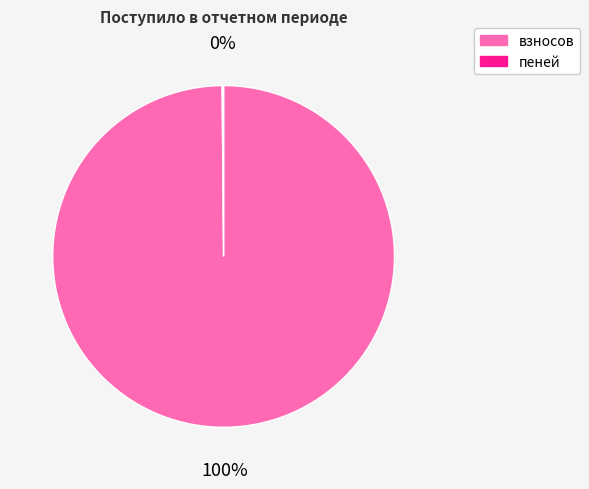

Does взносов represent more than half of the total?

Yes